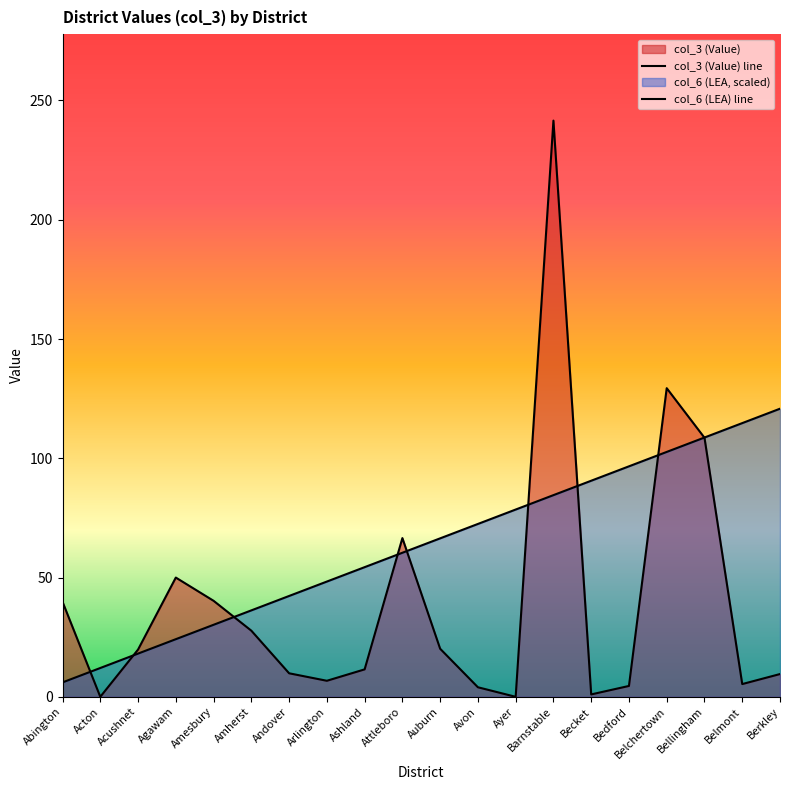

True or false: col_3 (Value) and col_6 (LEA) cross at least once.

True